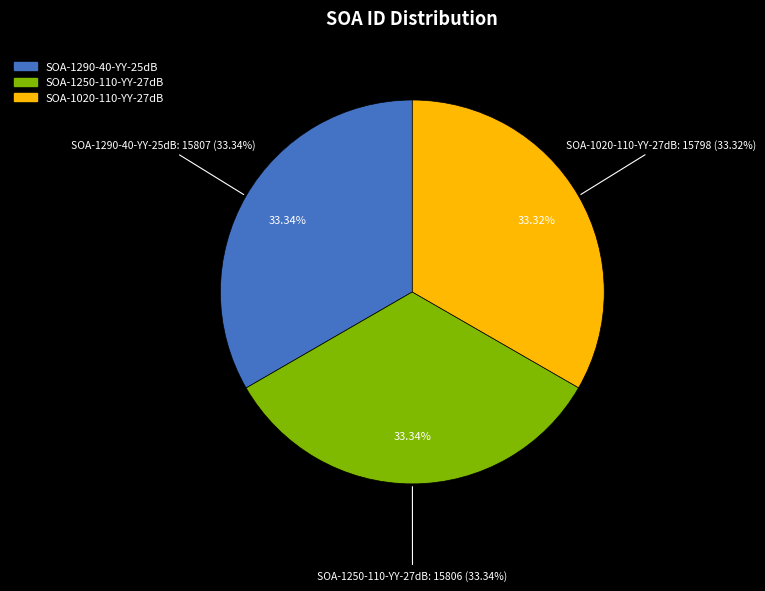

What percentage do SOA-1250-110-YY-27dB and SOA-1020-110-YY-27dB together represent?

66.7%